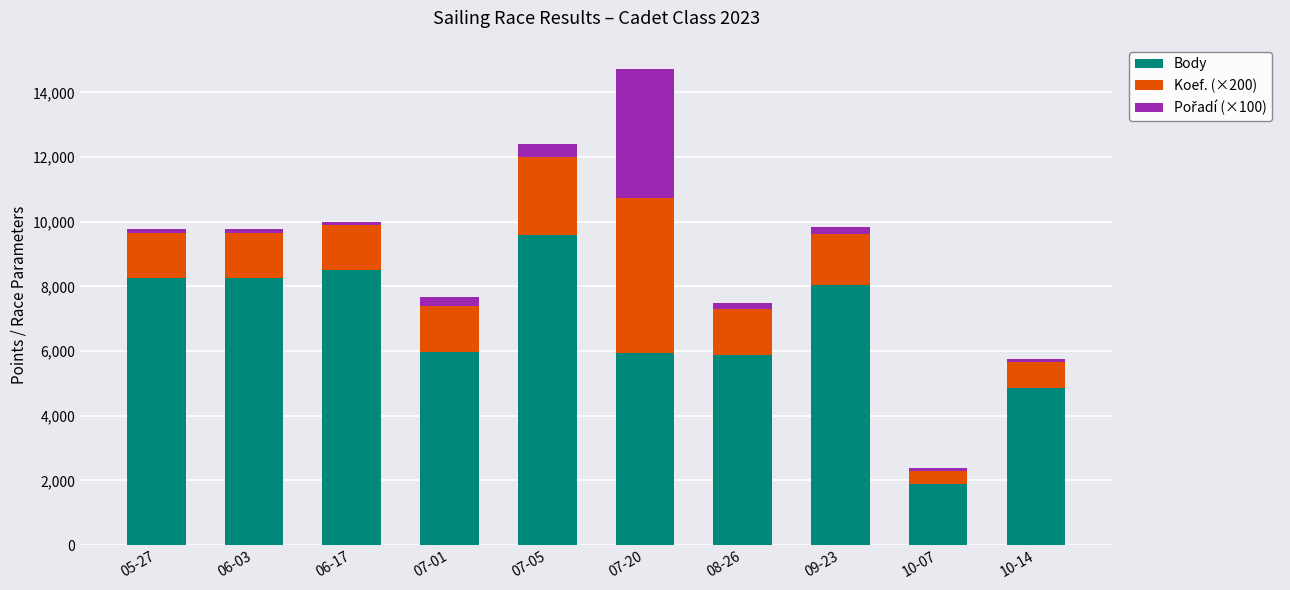

How many bars are there in total?

10